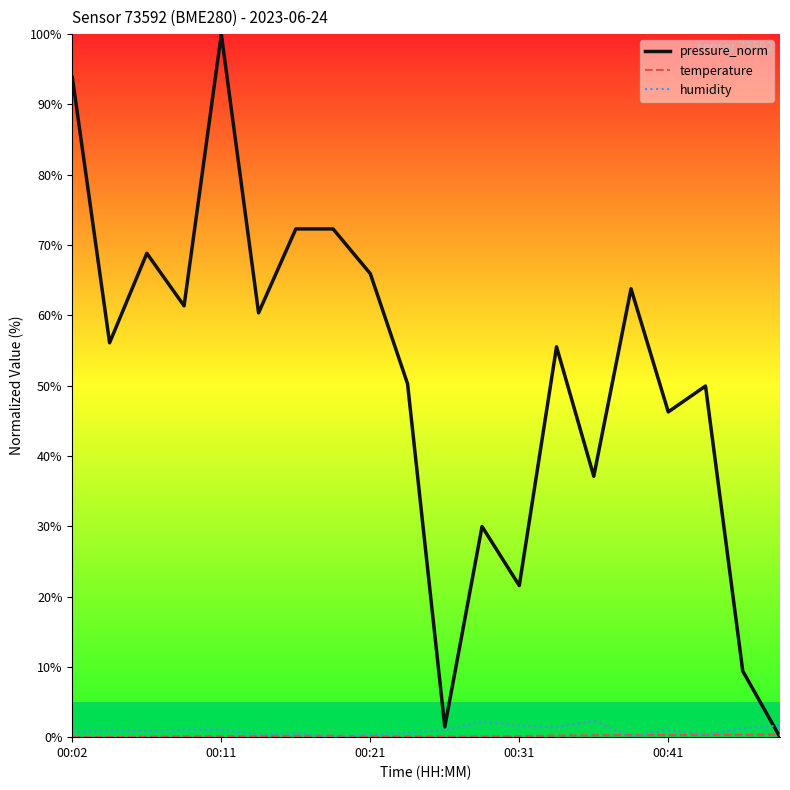

Which series has the largest total across all categories?

pressure_norm